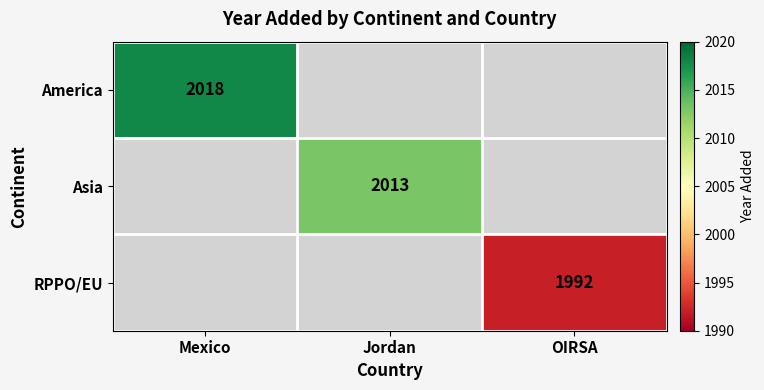

At how many categories does at least one series exceed 2014?

1